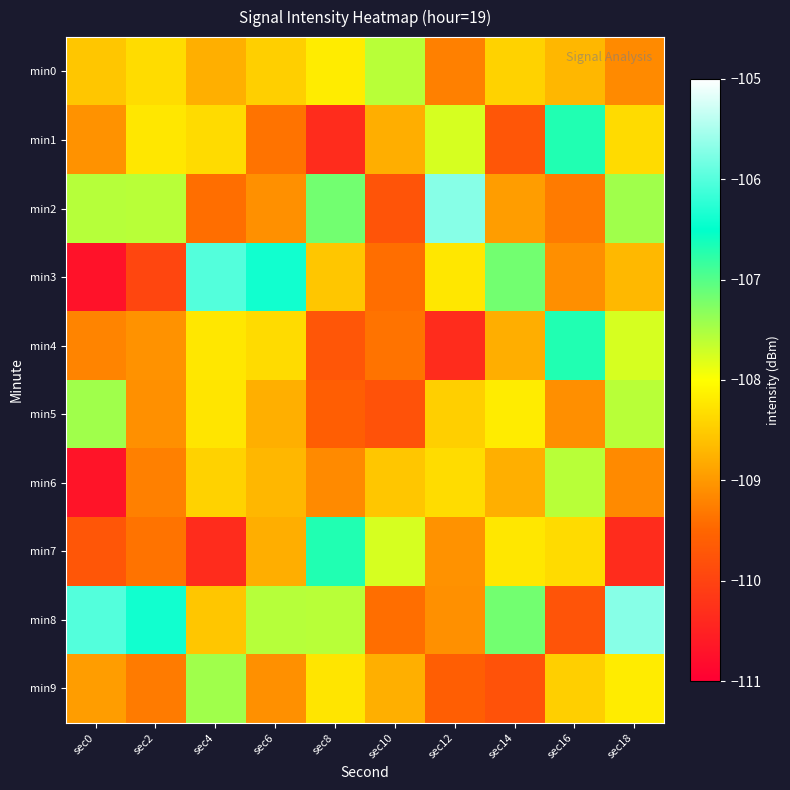

Reading left to right, list all the values displayed in this chart.

min0: sec0=-108.6	sec2=-108.3	sec4=-108.8	sec6=-108.5	sec8=-108.2	sec10=-107.6	sec12=-109.2	sec14=-108.4	sec16=-108.7	sec18=-109.1
min1: sec0=-109.1	sec2=-108.2	sec4=-108.4	sec6=-109.4	sec8=-110.3	sec10=-108.8	sec12=-107.8	sec14=-109.7	sec16=-106.7	sec18=-108.4
min2: sec0=-107.6	sec2=-107.6	sec4=-109.4	sec6=-109.1	sec8=-107.2	sec10=-109.8	sec12=-105.7	sec14=-109.0	sec16=-109.3	sec18=-107.4
min3: sec0=-110.7	sec2=-110.0	sec4=-106.0	sec6=-106.4	sec8=-108.6	sec10=-109.4	sec12=-108.2	sec14=-107.2	sec16=-109.1	sec18=-108.7
min4: sec0=-109.2	sec2=-109.1	sec4=-108.2	sec6=-108.4	sec8=-109.7	sec10=-109.4	sec12=-110.3	sec14=-108.8	sec16=-106.7	sec18=-107.8
min5: sec0=-107.4	sec2=-109.1	sec4=-108.3	sec6=-108.8	sec8=-109.6	sec10=-109.8	sec12=-108.5	sec14=-108.2	sec16=-109.1	sec18=-107.6
min6: sec0=-110.7	sec2=-109.2	sec4=-108.4	sec6=-108.7	sec8=-109.1	sec10=-108.6	sec12=-108.3	sec14=-108.8	sec16=-107.6	sec18=-109.1
min7: sec0=-109.7	sec2=-109.4	sec4=-110.3	sec6=-108.8	sec8=-106.7	sec10=-107.8	sec12=-109.1	sec14=-108.2	sec16=-108.4	sec18=-110.3
min8: sec0=-106.0	sec2=-106.4	sec4=-108.6	sec6=-107.6	sec8=-107.6	sec10=-109.4	sec12=-109.1	sec14=-107.2	sec16=-109.8	sec18=-105.7
min9: sec0=-109.0	sec2=-109.3	sec4=-107.4	sec6=-109.1	sec8=-108.3	sec10=-108.8	sec12=-109.6	sec14=-109.8	sec16=-108.5	sec18=-108.2